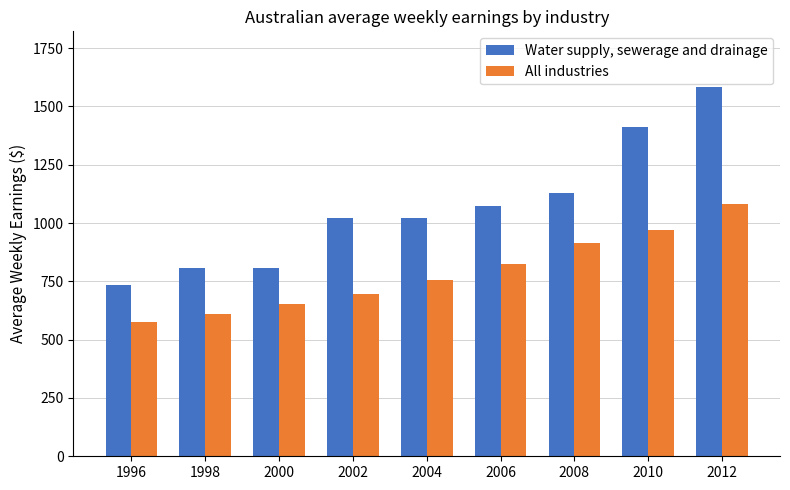

At which category is the sum across all series the highest?

2012